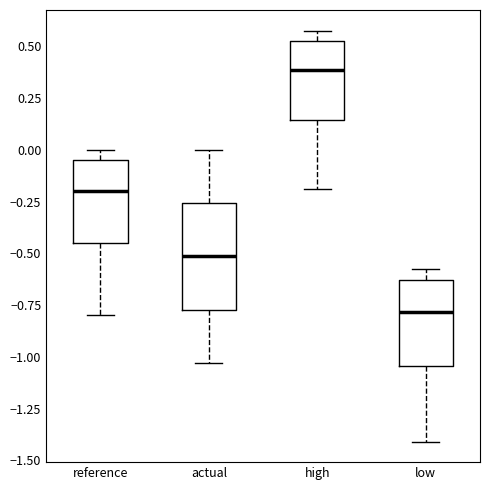

Which box's median line is the highest?

high